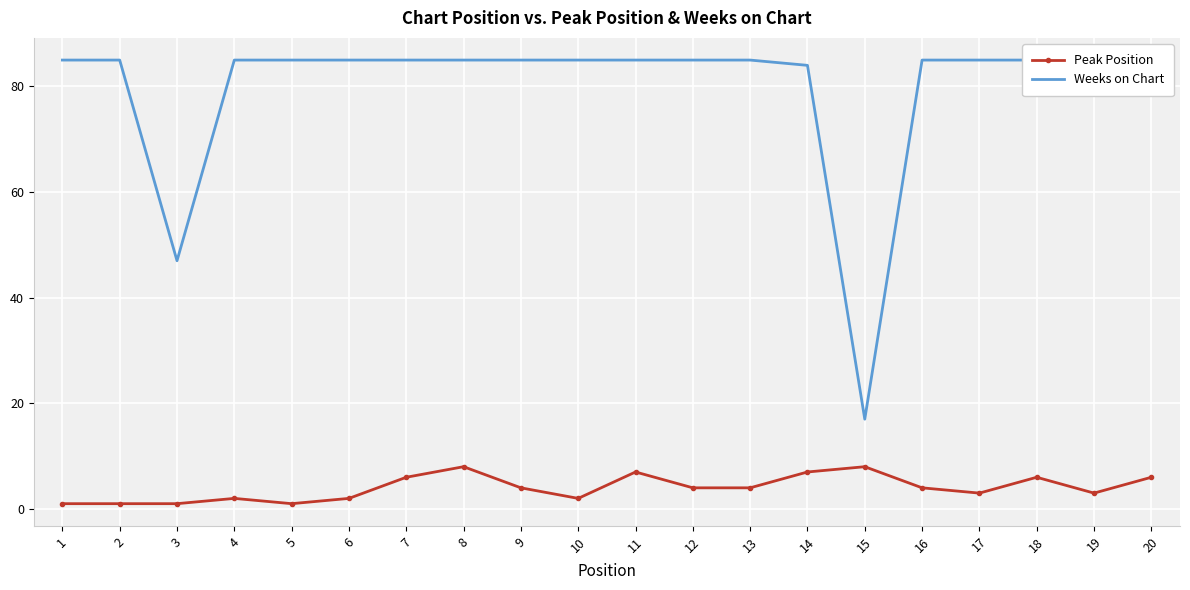

What is the average value of the Peak Position series?

4